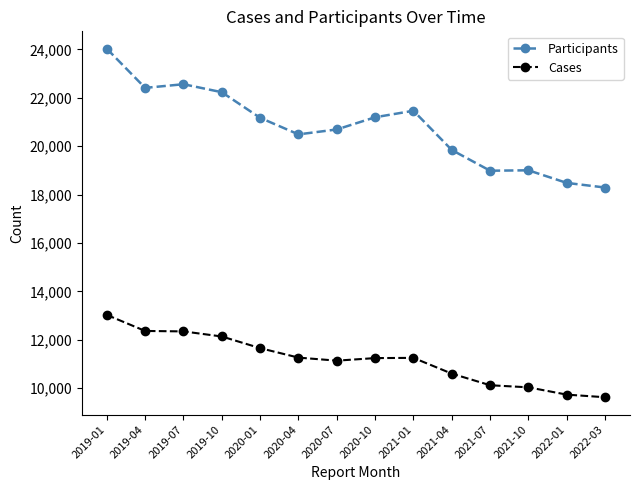

Which series has the widest spread of values?

Participants